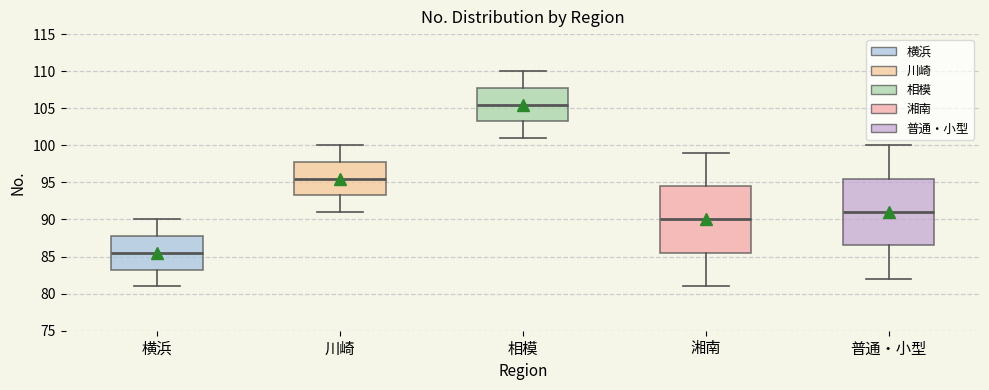

Reading left to right, transcribe this box plot: for each box, give where its median line is, the range the box spans, and where its two whiskers end, as read against the y-axis. The values are not printed on the chart, so give them approximately, as read against the axis.

横浜: median 85.5, box 83.5 to 88.0, whiskers 81.0 to 90.0
川崎: median 95.5, box 93.5 to 98.0, whiskers 91.0 to 100.0
相模: median 105.5, box 103.5 to 108.0, whiskers 101.0 to 110.0
湘南: median 90.0, box 85.5 to 94.5, whiskers 81.0 to 99.0
普通・小型: median 91.0, box 86.5 to 95.5, whiskers 82.0 to 100.0